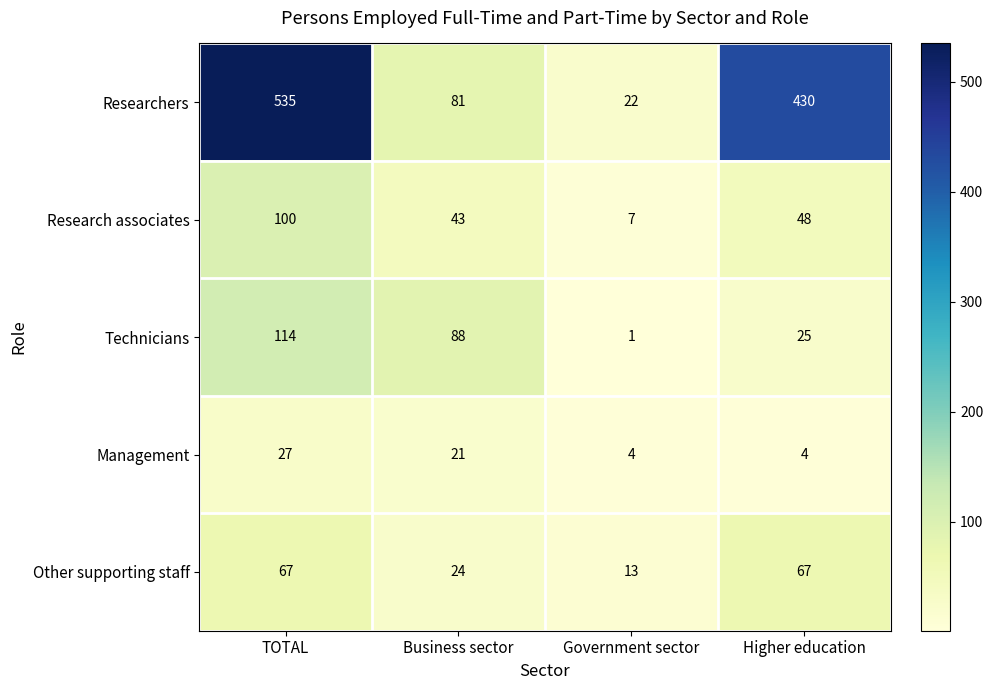

Reading left to right, what are all the values shown in this chart?

Researchers: 535	81	22	430
Research associates: 100	43	7	48
Technicians: 114	88	1	25
Management: 27	21	4	4
Other supporting staff: 67	24	13	67